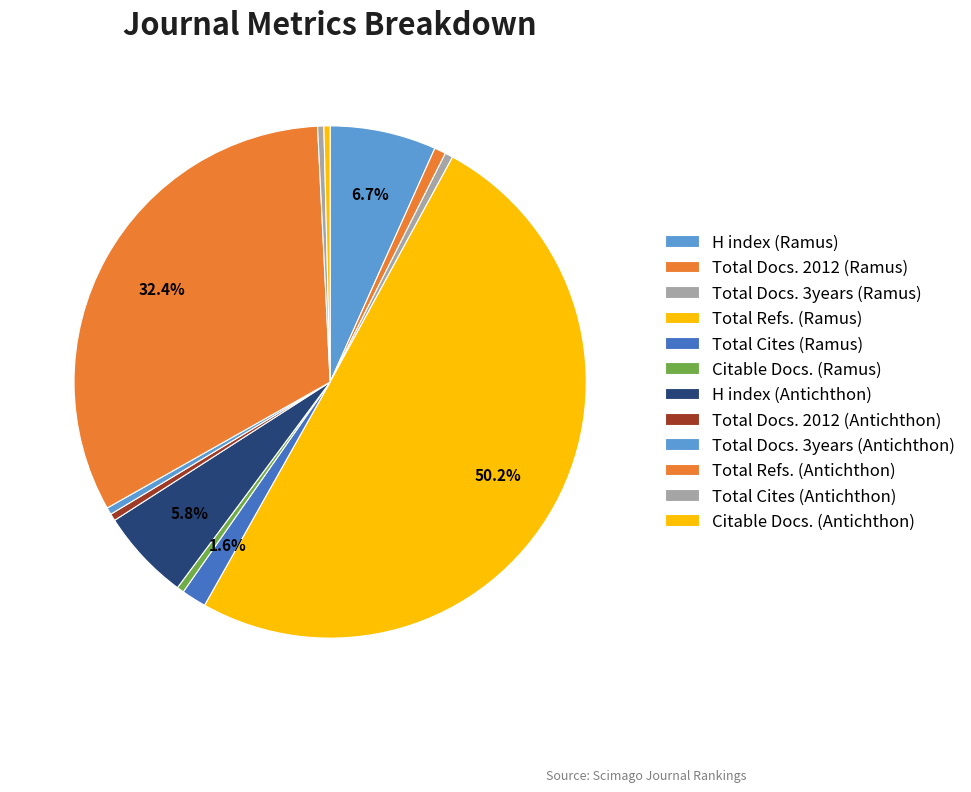

What is the change in value from Total Docs. 2012 (Ramus) to Total Refs. (Antichthon)?

+567